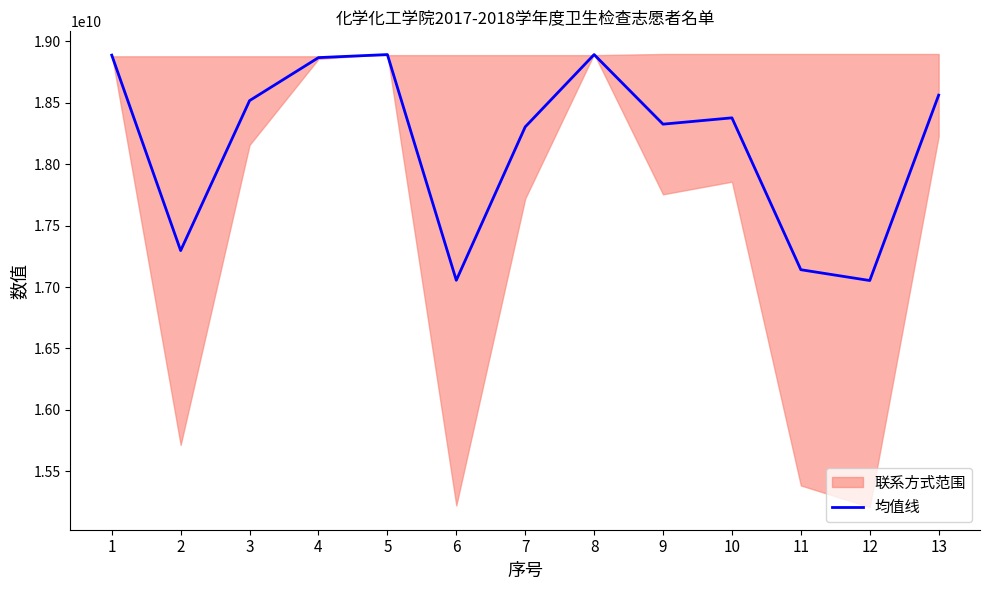

Between 8 and 12, which is larger?

8